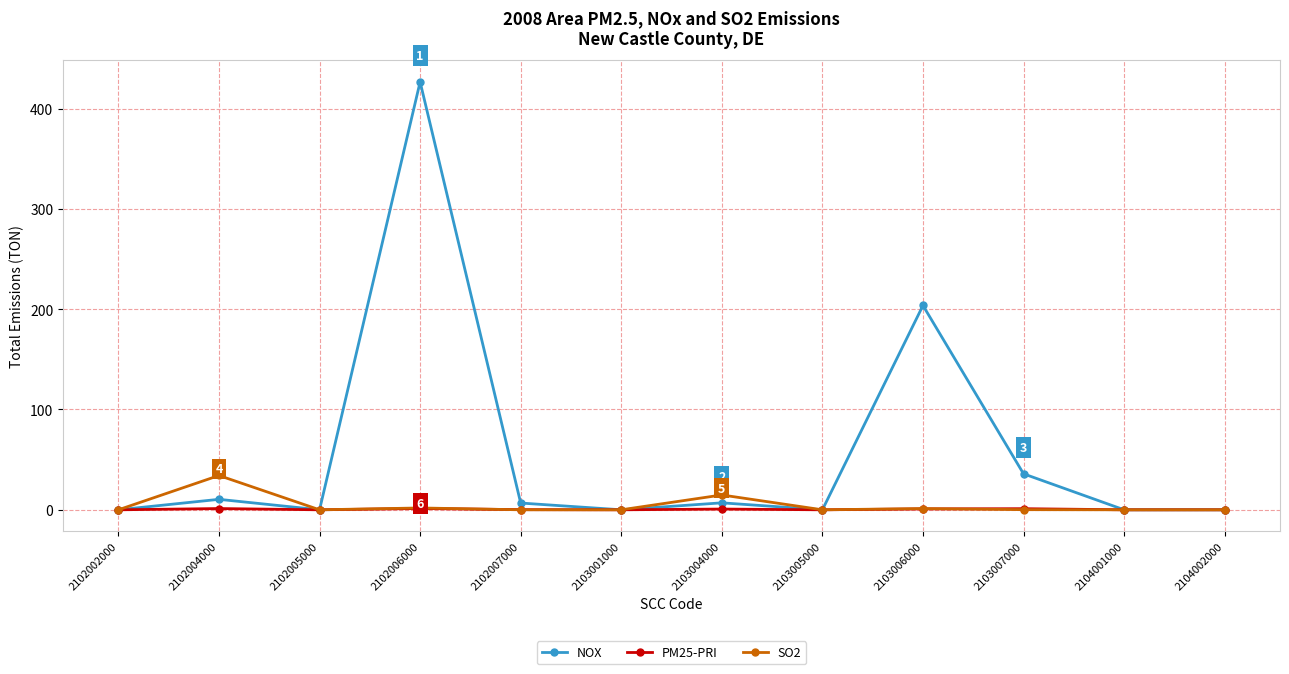

Which series has the largest total across all categories?

NOX